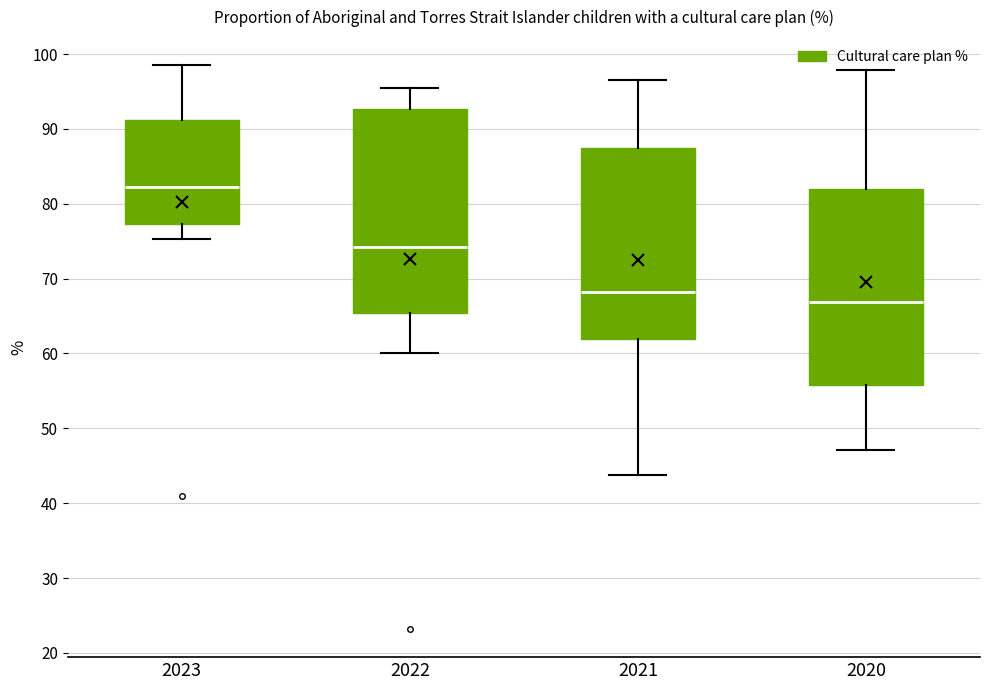

Which box's median line is the highest?

2023